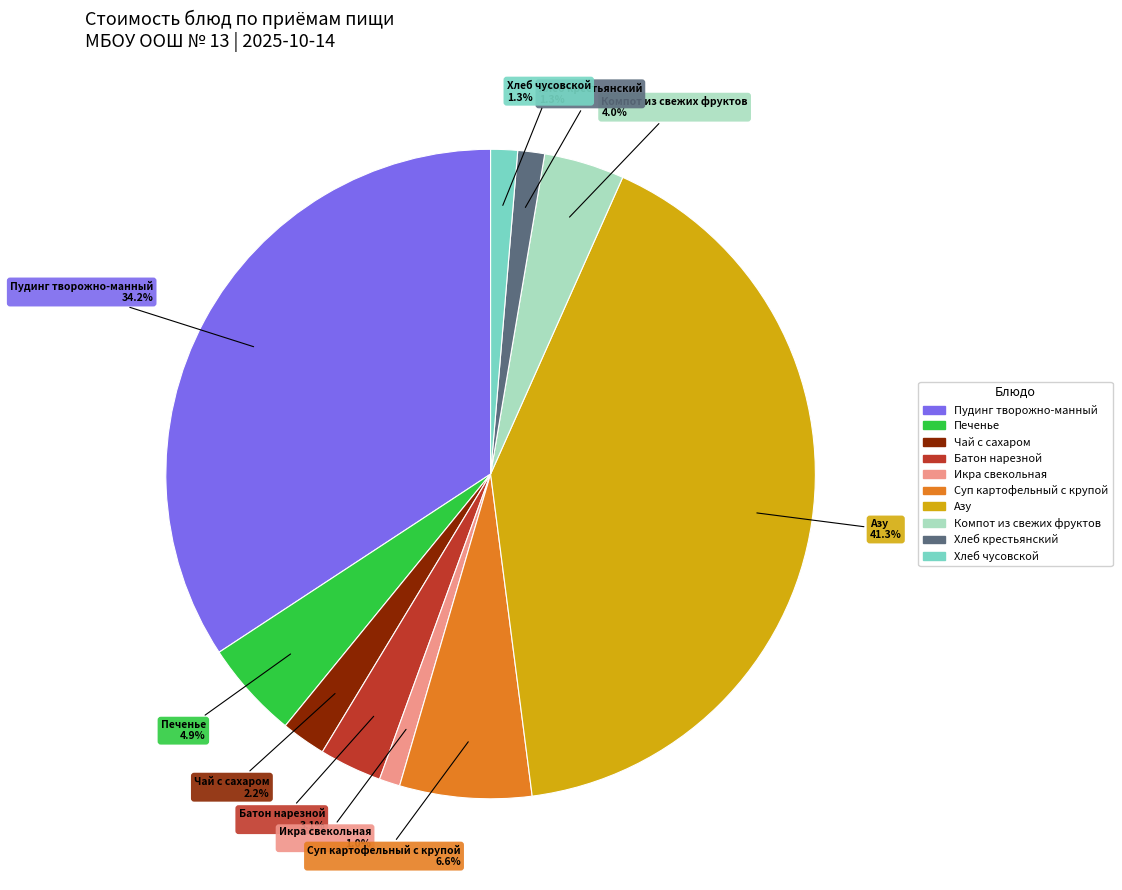

How many slices are in this pie chart?

10